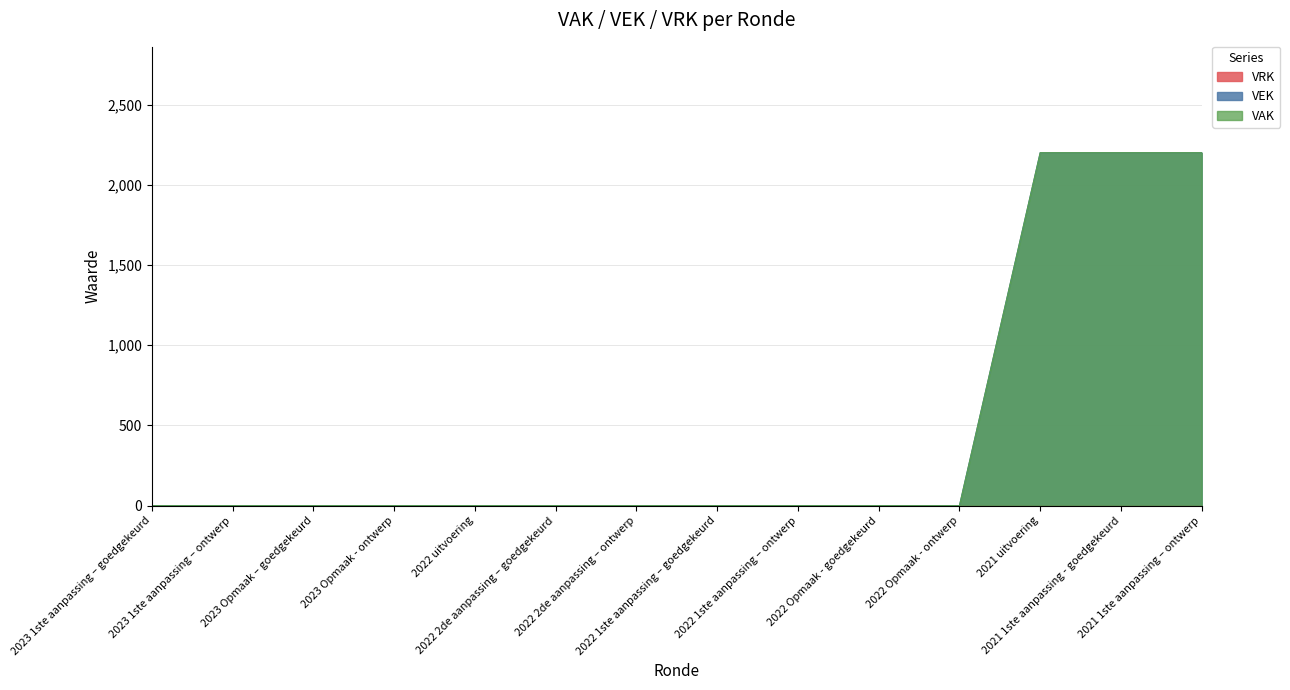

Which label corresponds to the smallest value in the chart?

2023 1ste aanpassing – goedgekeurd